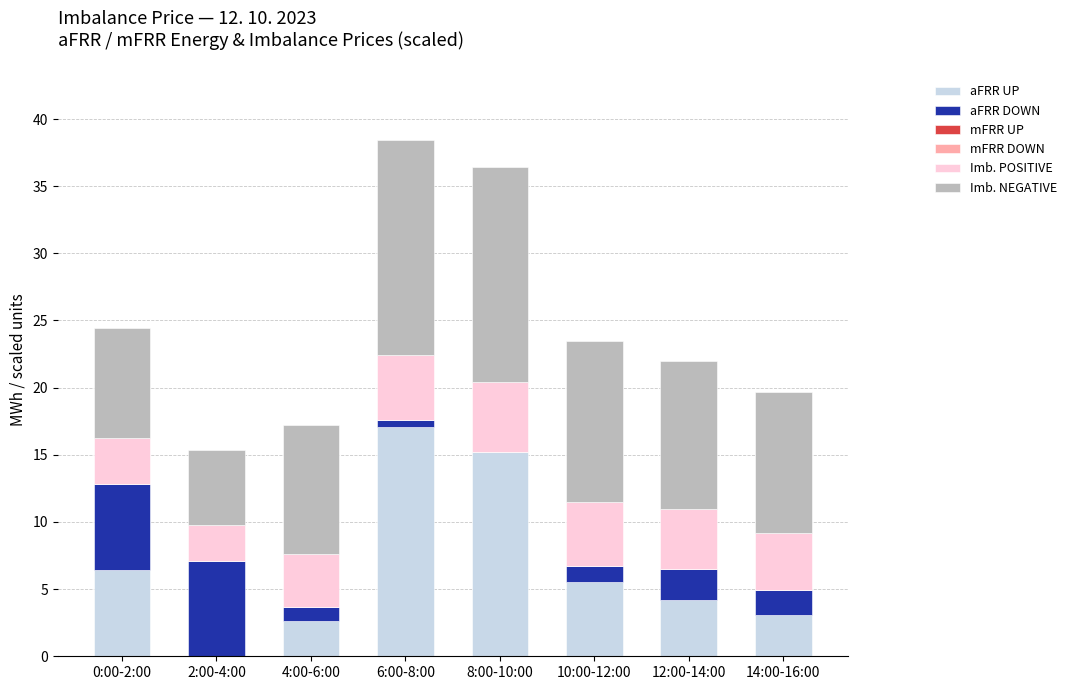

Is it true that aFRR UP equals 4.8 at 4:00-6:00?

False